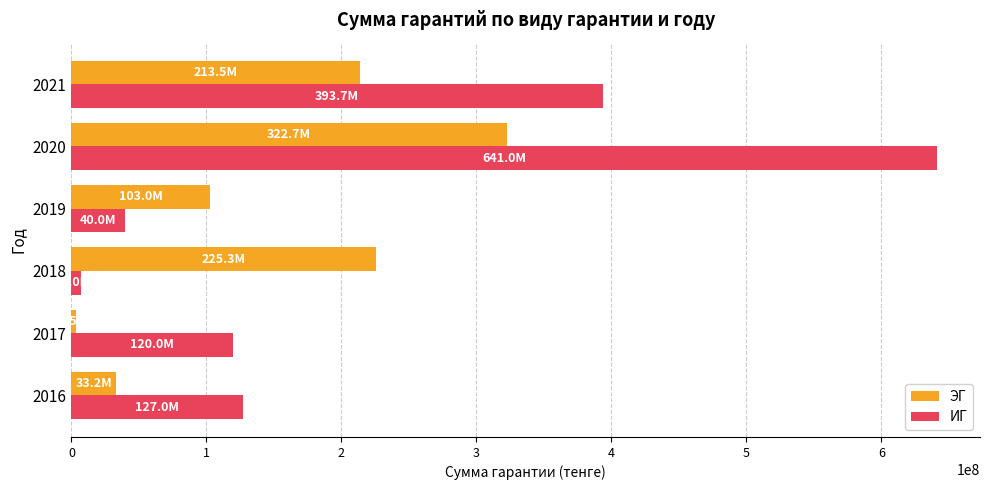

What is the highest value of the ИГ series?

641050000